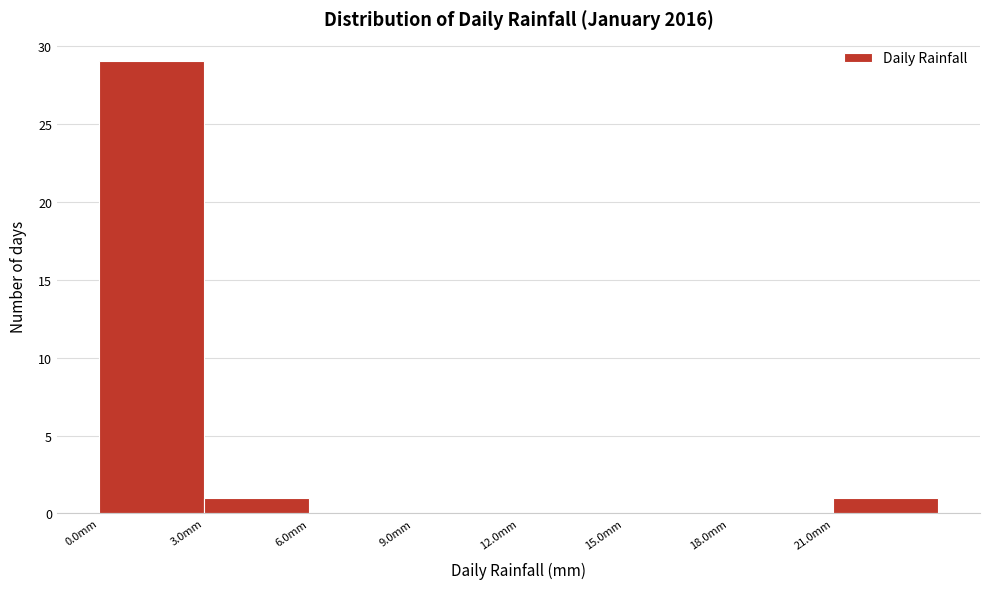

Reading left to right, transcribe this chart: for each bar, give the range it covers on the x-axis and its height. The values are not printed on the chart, so give them approximately, as read against the axis.

0 to 3: 29
3 to 6: 1
6 to 9: 0
9 to 12: 0
12 to 15: 0
15 to 18: 0
18 to 21: 0
21 to 24: 1